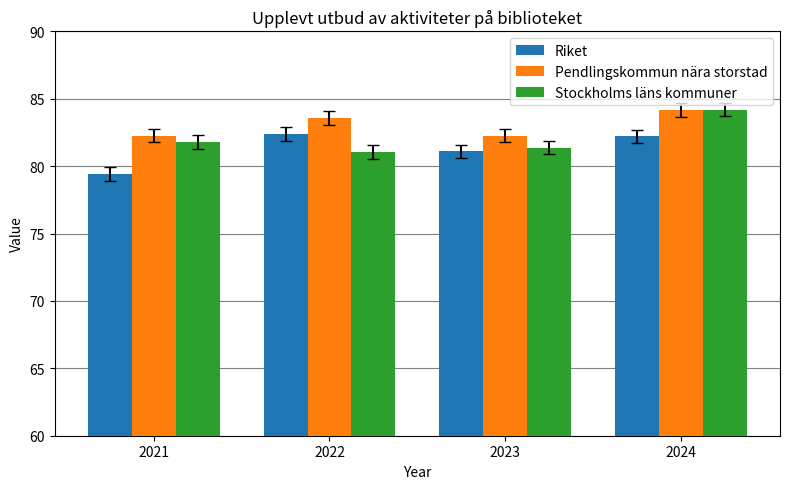

At which category is the sum across all series the highest?

2024